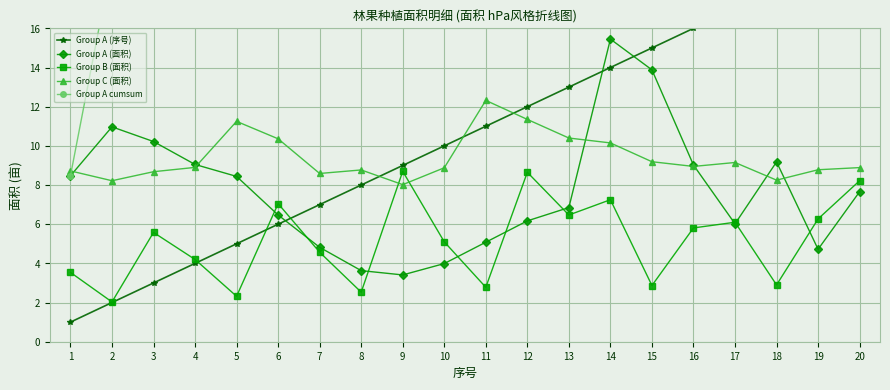

How many lines are shown in the chart?

5